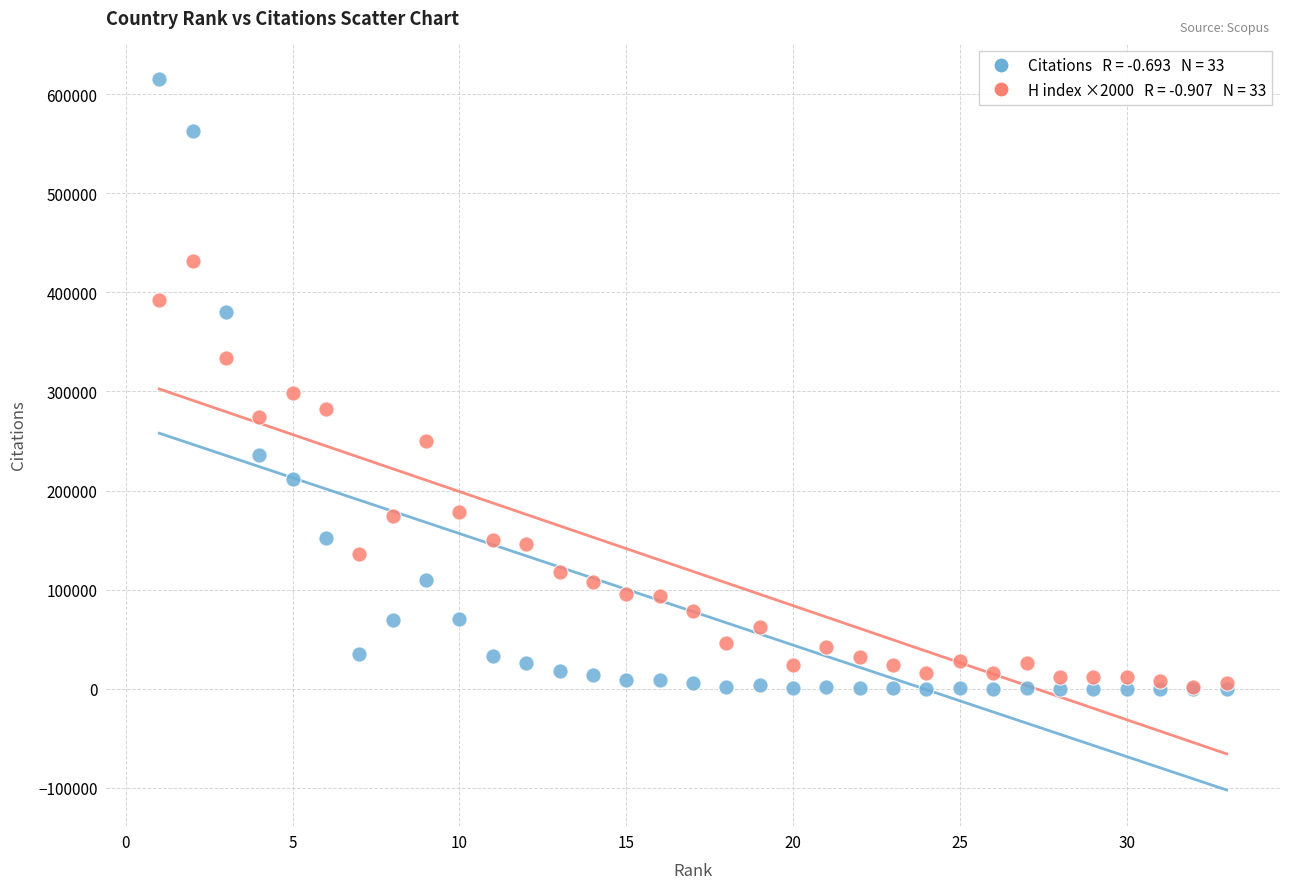

Across all series, what Y value is closest to 307657?

298000